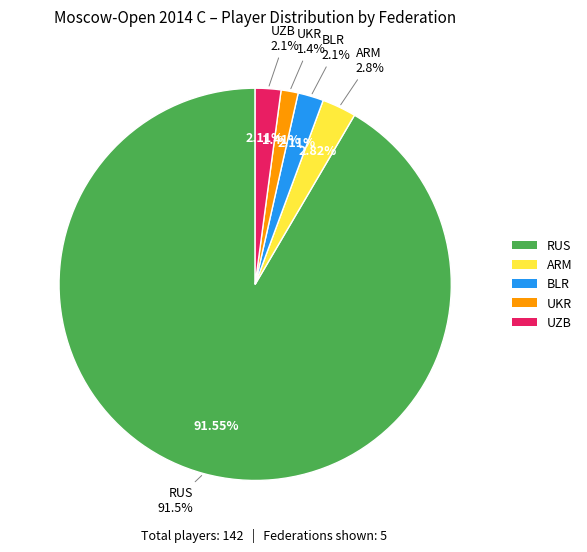

What is the majority slice?

RUS